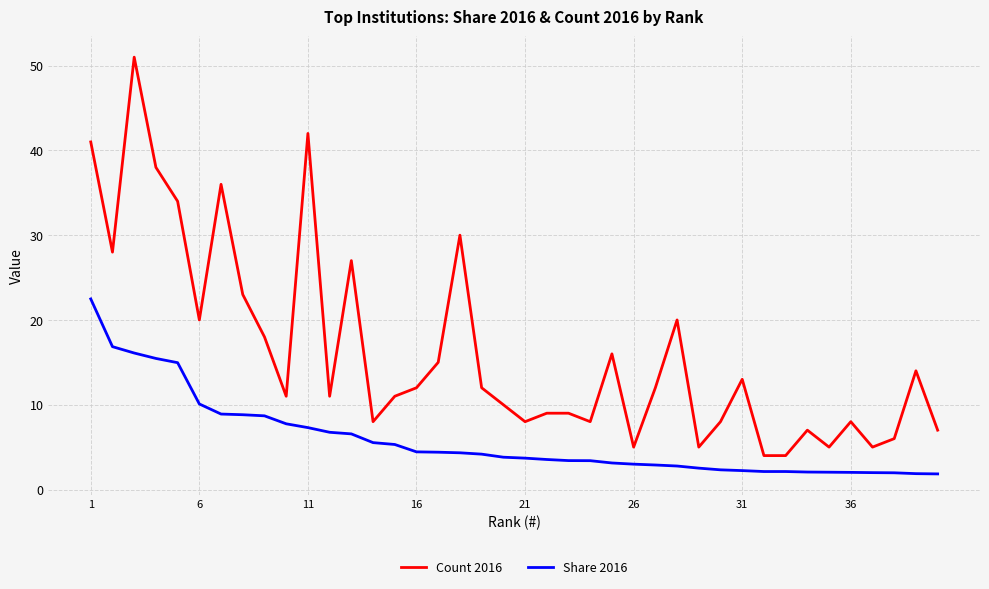

True or false: Count 2016 and Share 2016 cross at least once.

False